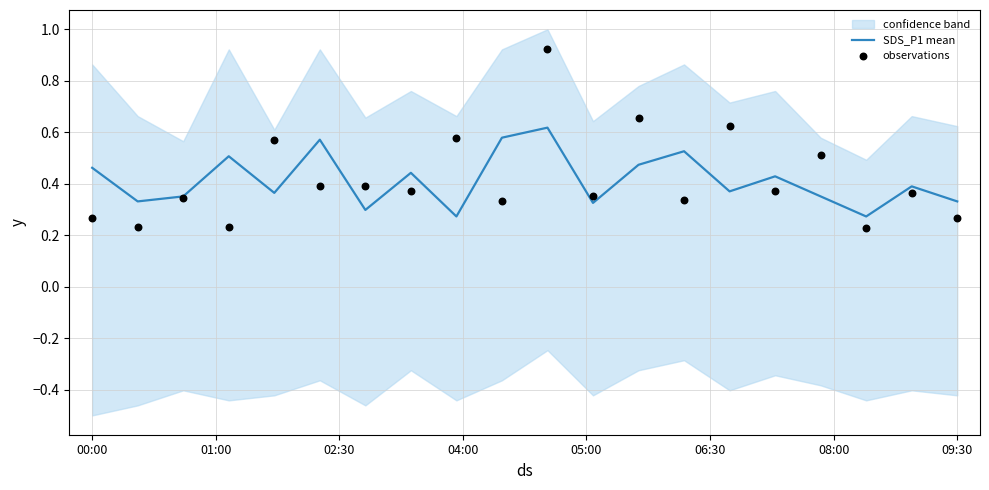

True or false: SDS_P1 mean has a value of 0.1 at 09:30.

False